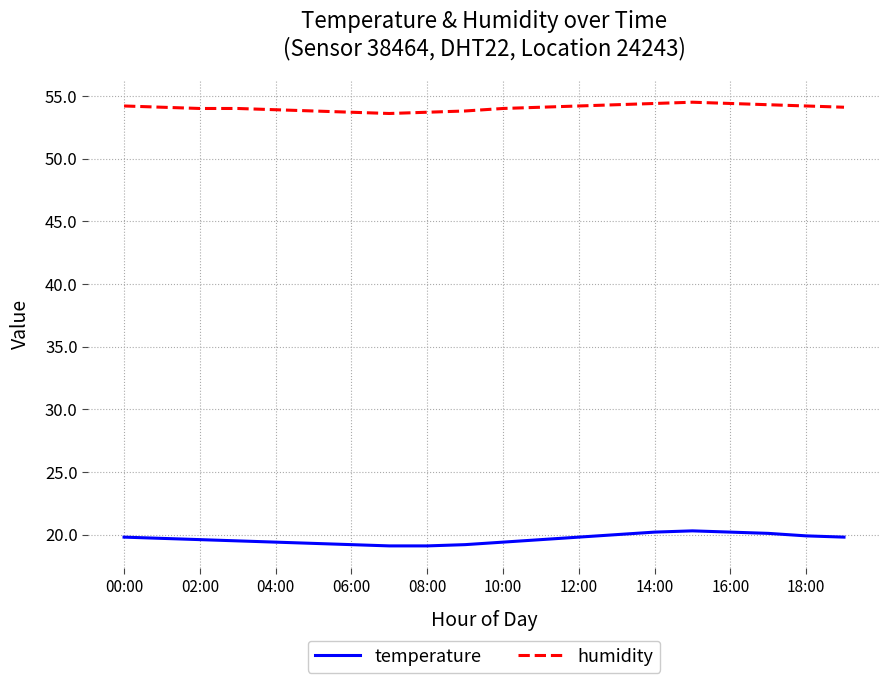

List the series in order of their overall mean, lowest first.

temperature, humidity